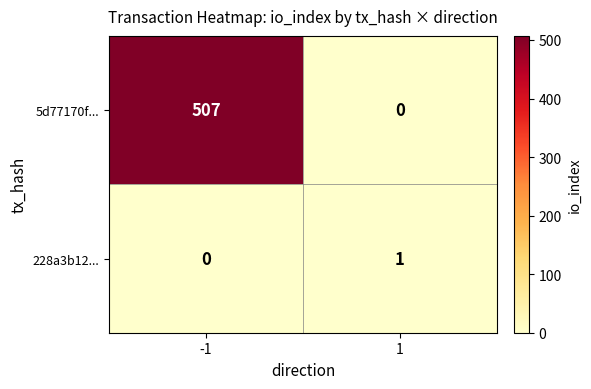

True or false: 228a3b12... has a value of 1 at 1.

True